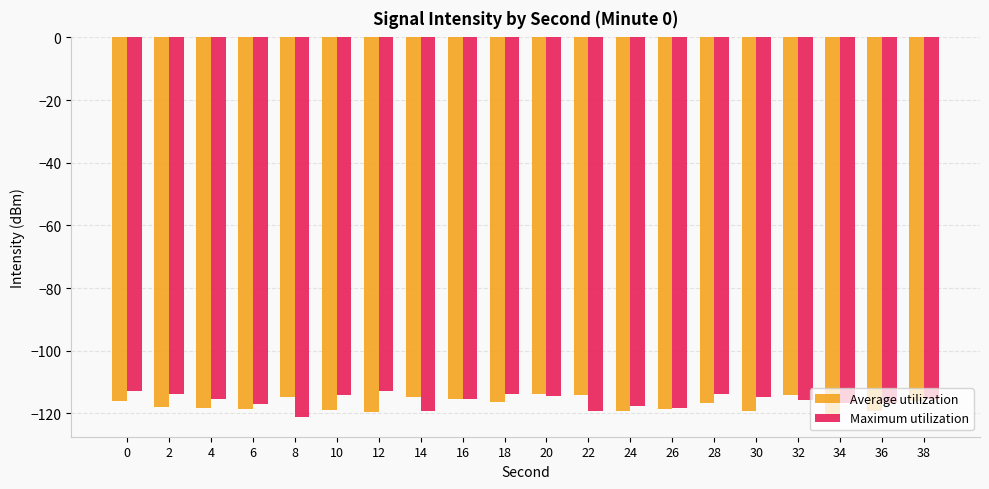

True or false: Maximum utilization has a value of -117.0 at 6.

True